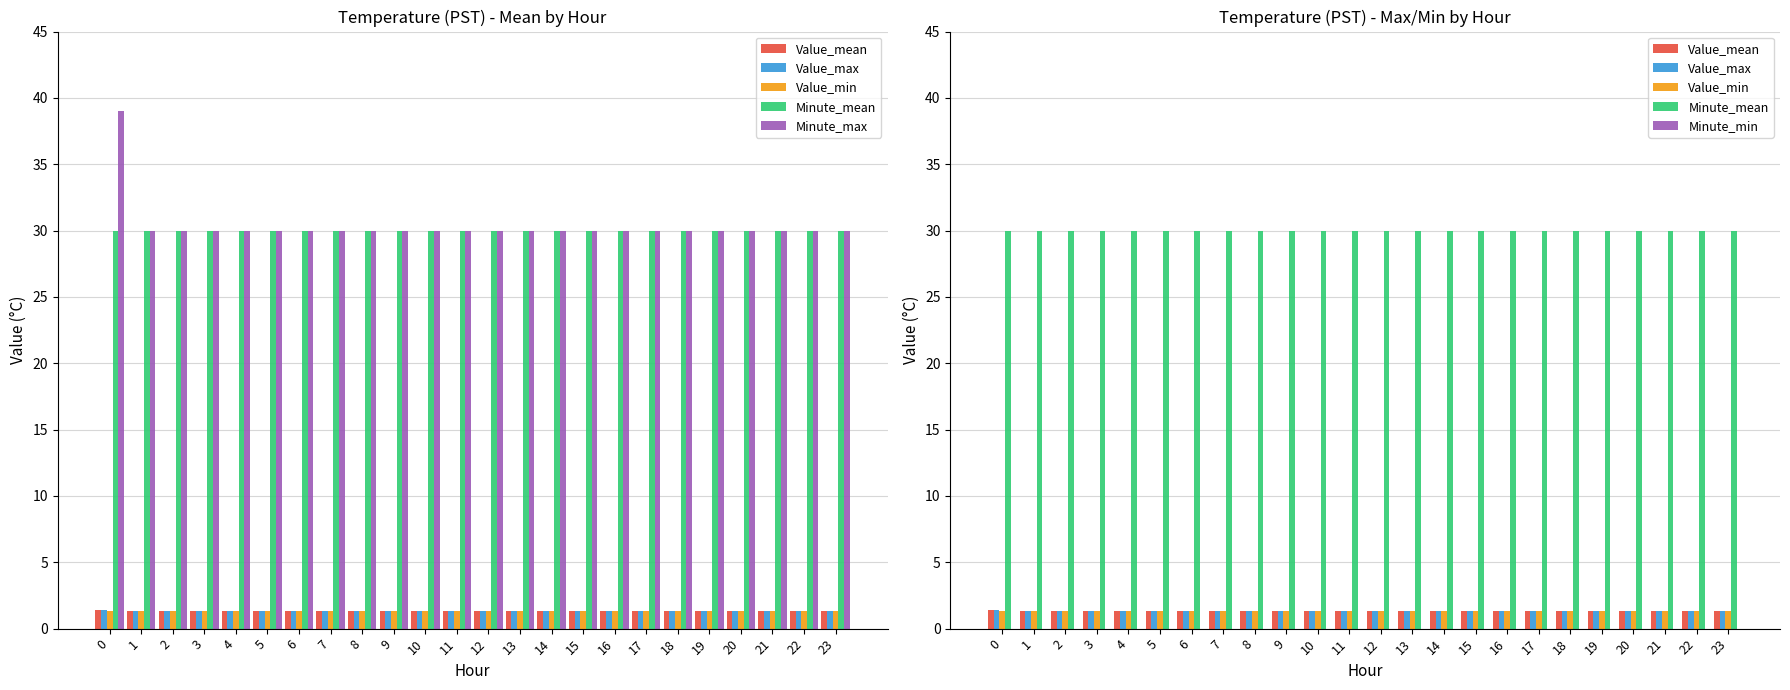

Reading left to right, extract all data points from this chart.

Value_mean: 0=1.4	1=1.3	2=1.3	3=1.3	4=1.3	5=1.3	6=1.3	7=1.3	8=1.3	9=1.3	10=1.3	11=1.3	12=1.3	13=1.3	14=1.3	15=1.3	16=1.3	17=1.3	18=1.3	19=1.3	20=1.3	21=1.3	22=1.3	23=1.3
Value_max: 0=1.4	1=1.3	2=1.3	3=1.3	4=1.3	5=1.3	6=1.3	7=1.3	8=1.3	9=1.3	10=1.3	11=1.3	12=1.3	13=1.3	14=1.3	15=1.3	16=1.3	17=1.3	18=1.3	19=1.3	20=1.3	21=1.3	22=1.3	23=1.3
Value_min: 0=1.3	1=1.3	2=1.3	3=1.3	4=1.3	5=1.3	6=1.3	7=1.3	8=1.3	9=1.3	10=1.3	11=1.3	12=1.3	13=1.3	14=1.3	15=1.3	16=1.3	17=1.3	18=1.3	19=1.3	20=1.3	21=1.3	22=1.3	23=1.3
Minute_mean: 0=30.0	1=30.0	2=30.0	3=30.0	4=30.0	5=30.0	6=30.0	7=30.0	8=30.0	9=30.0	10=30.0	11=30.0	12=30.0	13=30.0	14=30.0	15=30.0	16=30.0	17=30.0	18=30.0	19=30.0	20=30.0	21=30.0	22=30.0	23=30.0
Minute_max: 0=39.0	1=30.0	2=30.0	3=30.0	4=30.0	5=30.0	6=30.0	7=30.0	8=30.0	9=30.0	10=30.0	11=30.0	12=30.0	13=30.0	14=30.0	15=30.0	16=30.0	17=30.0	18=30.0	19=30.0	20=30.0	21=30.0	22=30.0	23=30.0
Minute_min: 0=0.0	1=0.0	2=0.0	3=0.0	4=0.0	5=0.0	6=0.0	7=0.0	8=0.0	9=0.0	10=0.0	11=0.0	12=0.0	13=0.0	14=0.0	15=0.0	16=0.0	17=0.0	18=0.0	19=0.0	20=0.0	21=0.0	22=0.0	23=0.0